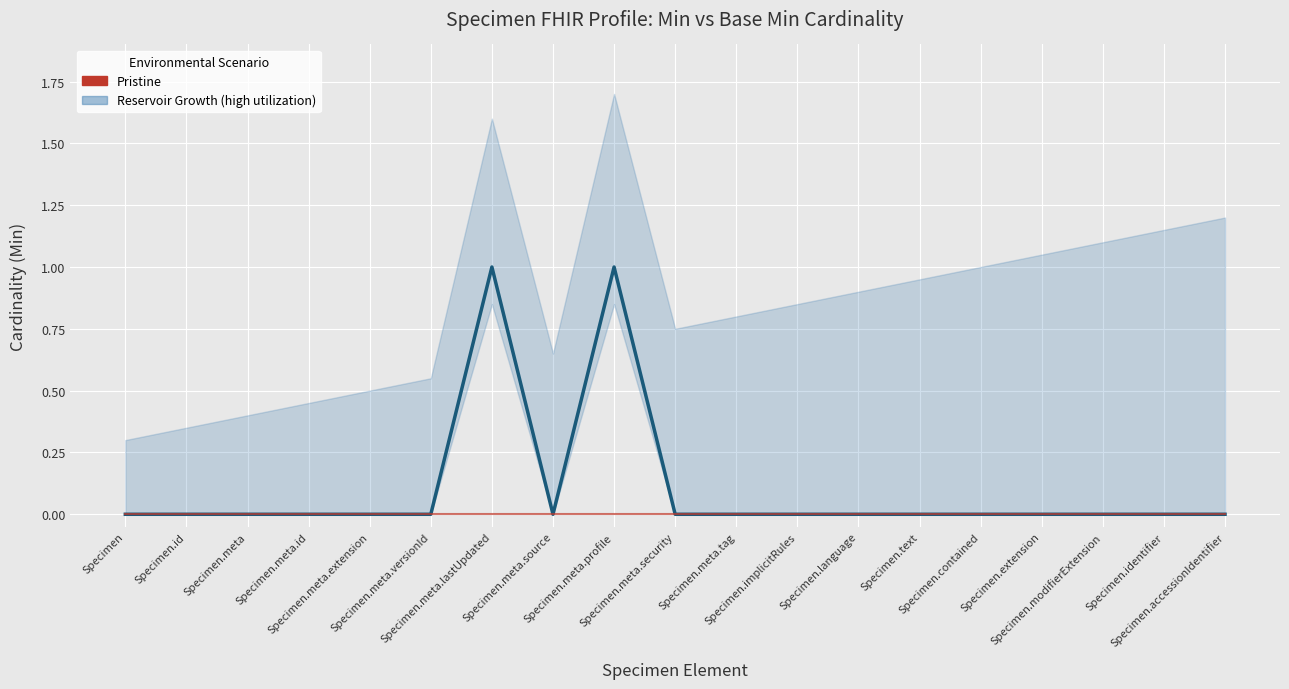

At which category is the sum across all series the highest?

Specimen.meta.lastUpdated